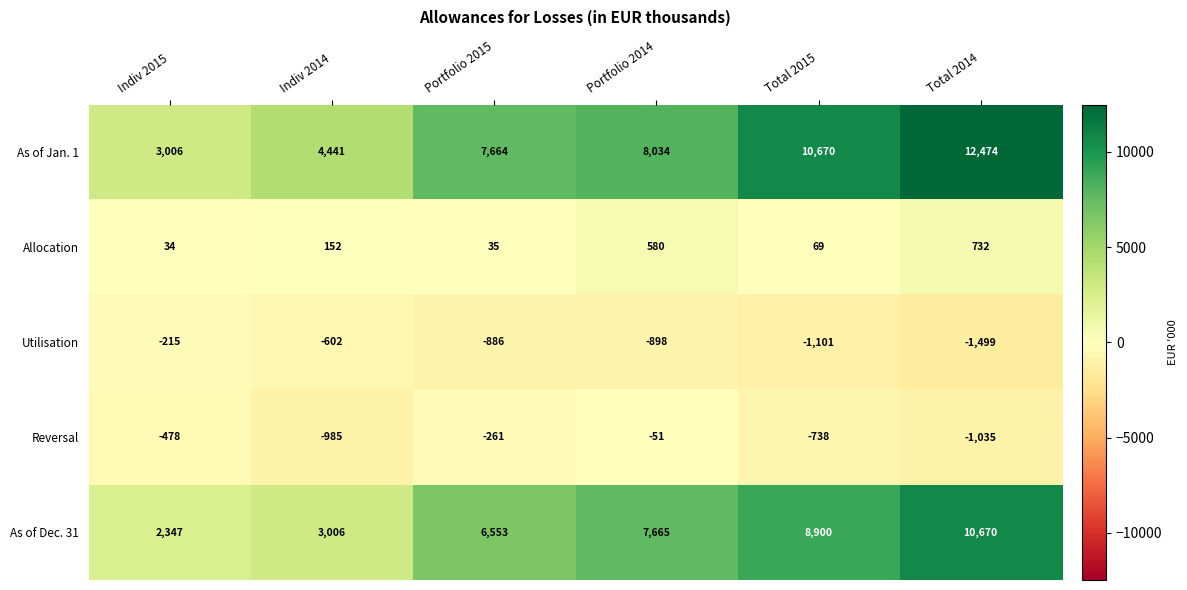

List the series in order of their peak value, highest first.

As of Jan. 1, As of Dec. 31, Allocation, Reversal, Utilisation